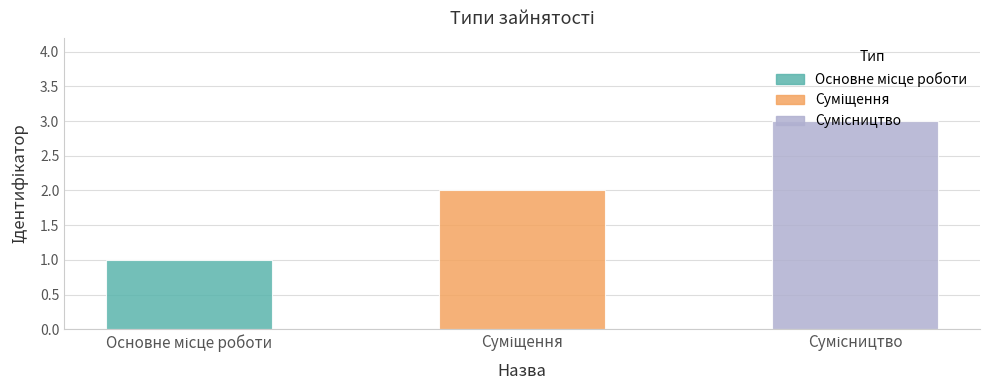

What is the greatest value displayed?

3